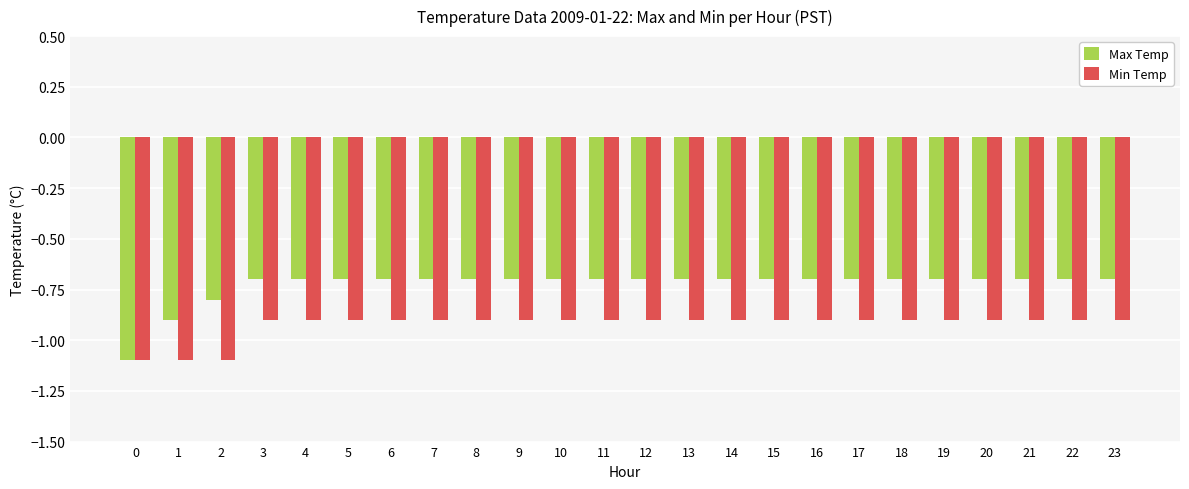

Rank the series by their maximum value, from lowest to highest.

Min Temp, Max Temp